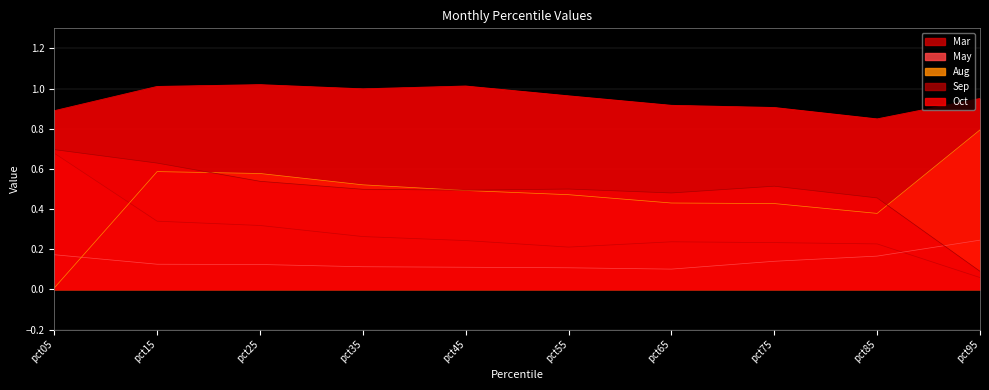

What are all the series names shown in the legend?

Mar, May, Aug, Sep, Oct